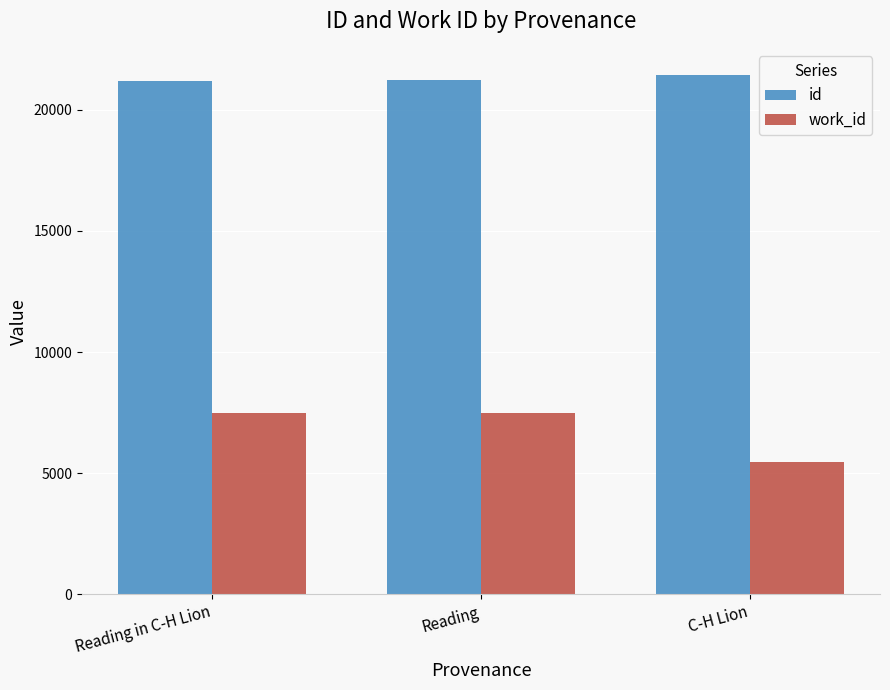

The value of work_id at Reading is 7486. True or false?

True